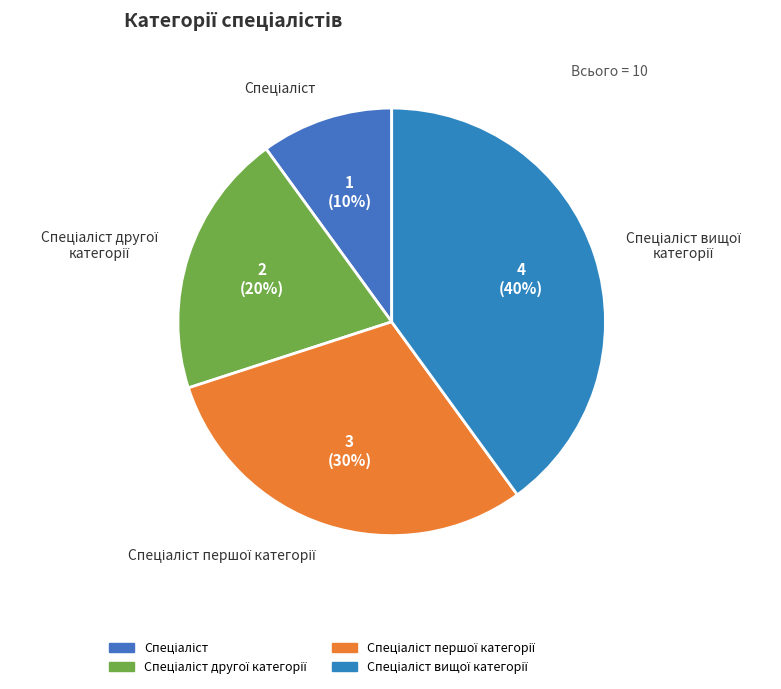

Count the number of slices in the pie.

4